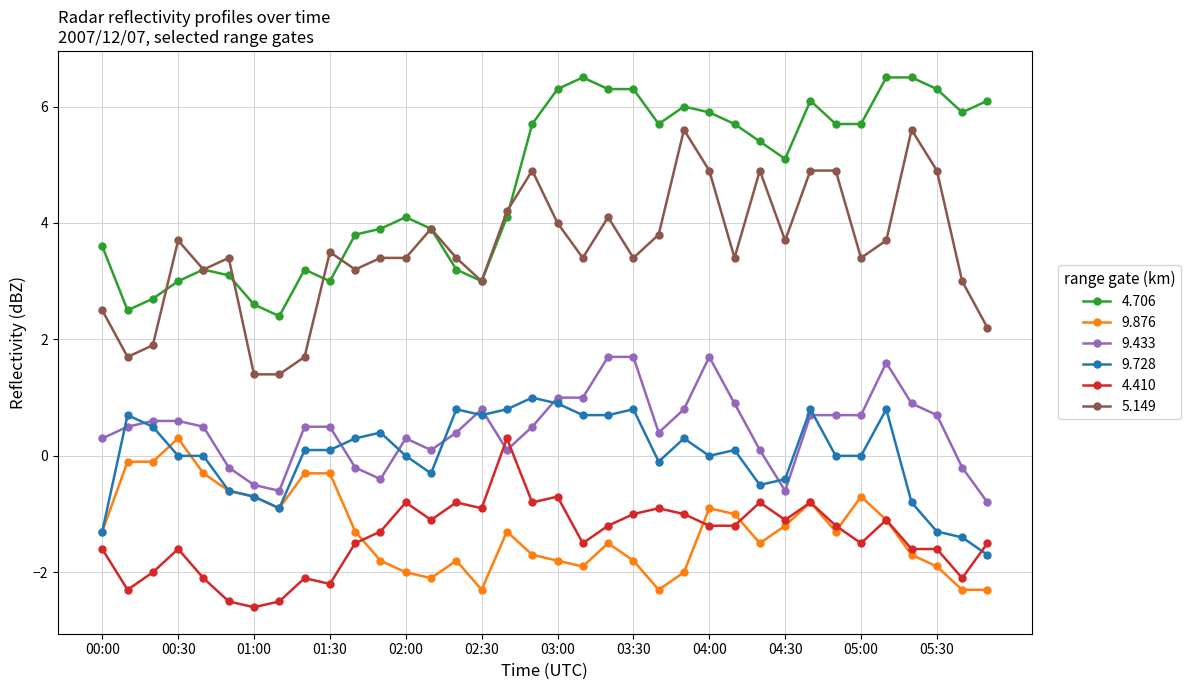

True or false: 4.410 and 4.706 intersect in this chart.

False